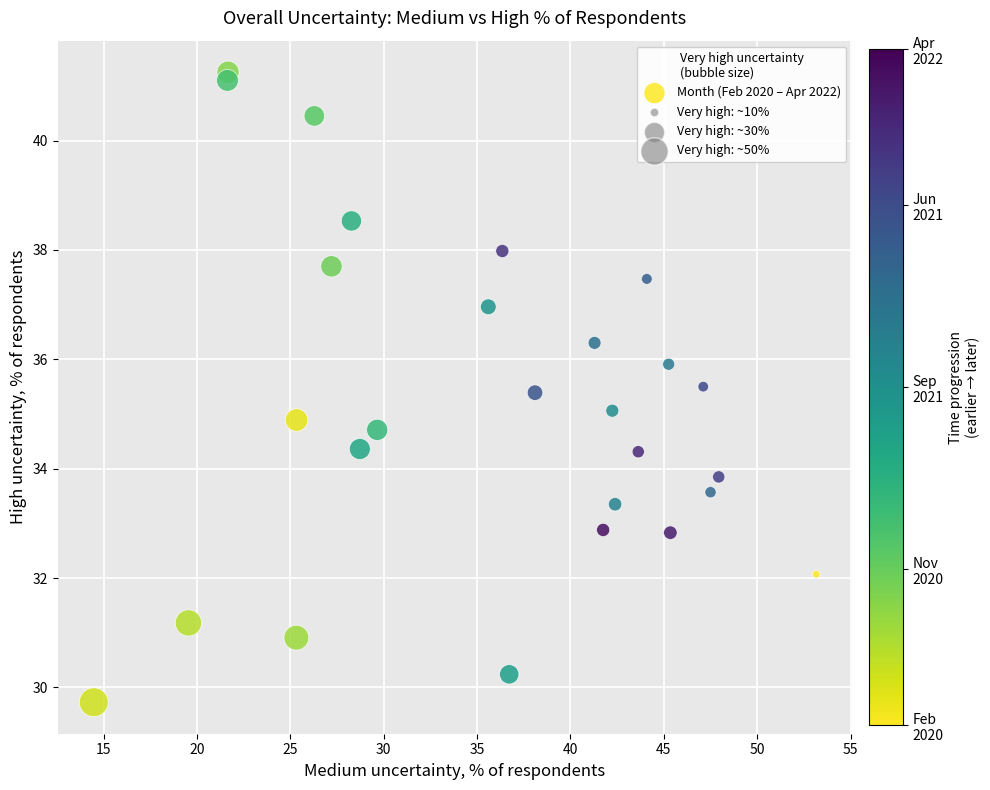

What is the range of Y values (max minus min)?

11.5